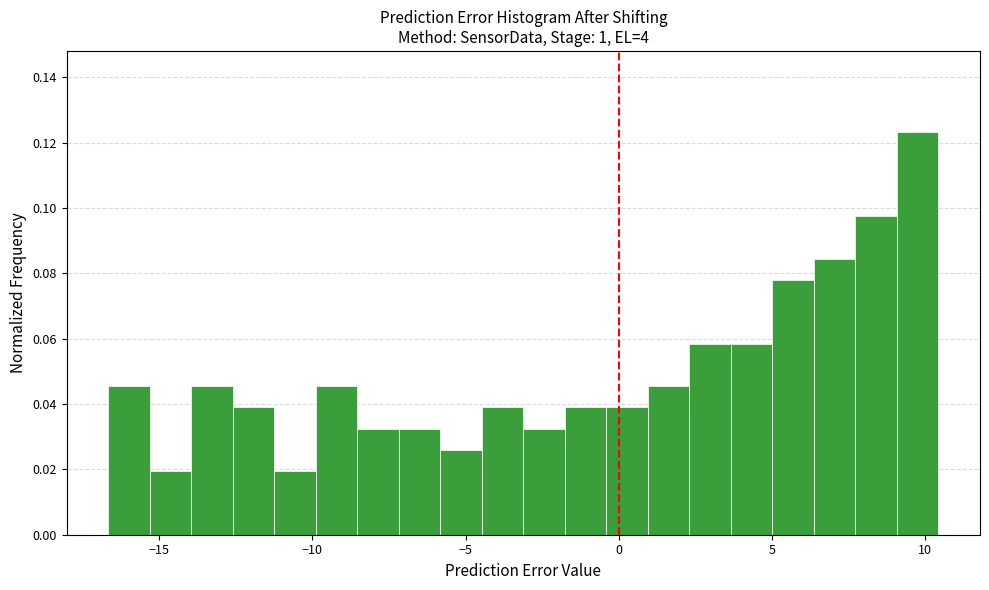

Around what value on the x-axis is the tallest bar? Give the approximate position of its centre, as read against the axis.

10.0